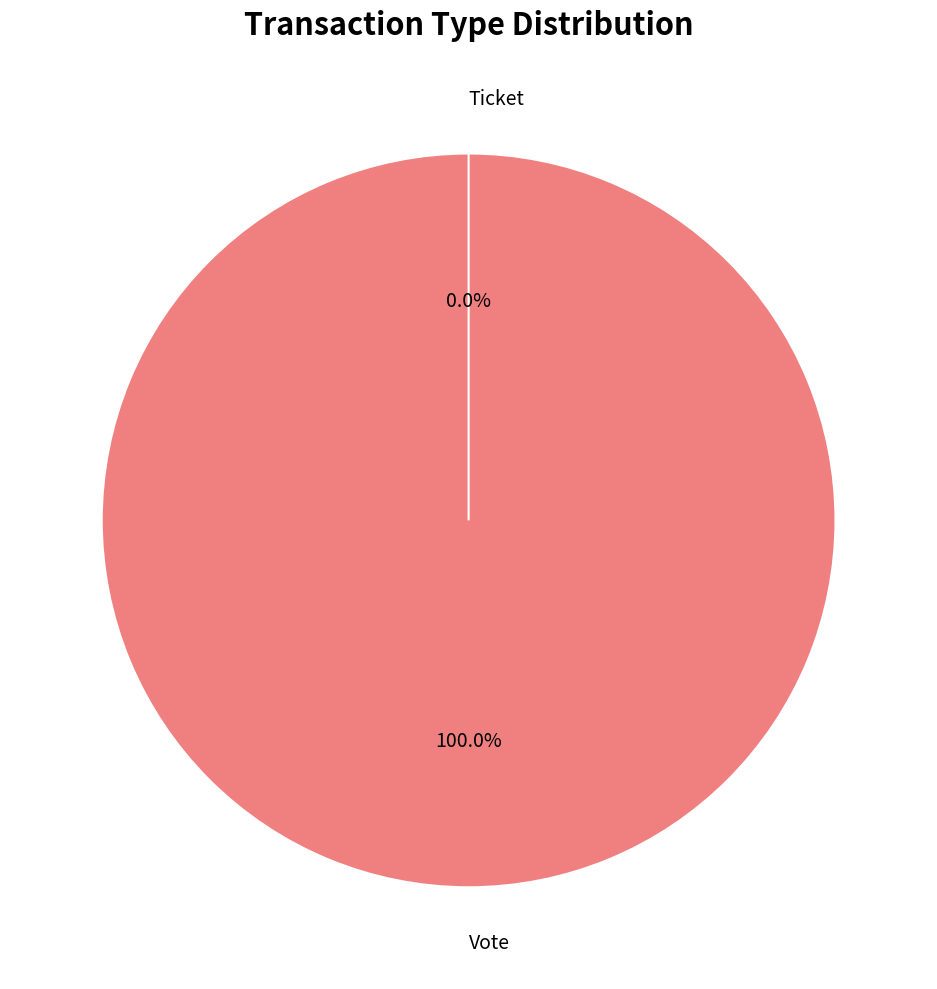

What is the change in value from Vote to Ticket?

-1